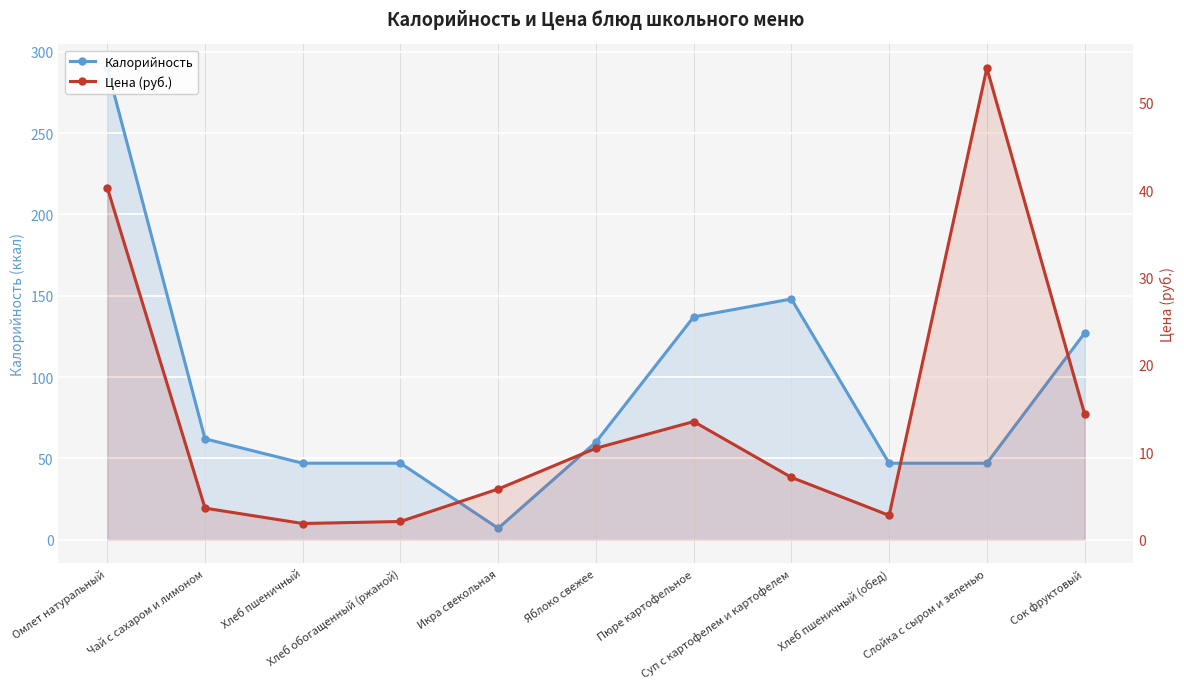

Where is the first local maximum for Калорийность?

Суп с картофелем и картофелем